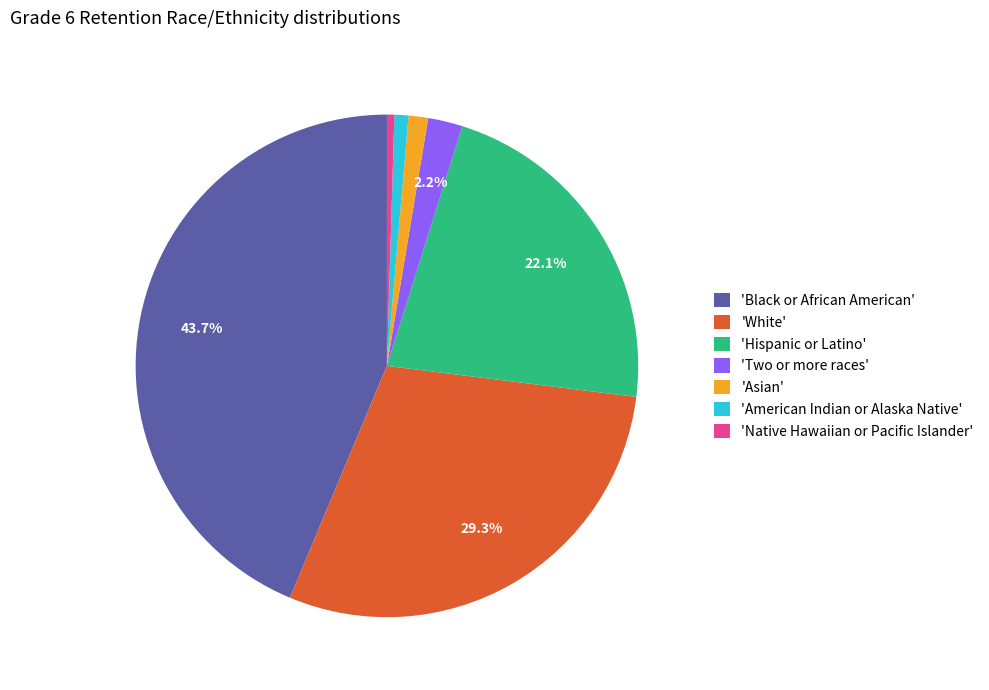

Is 'Two or more races' the majority of the pie?

No